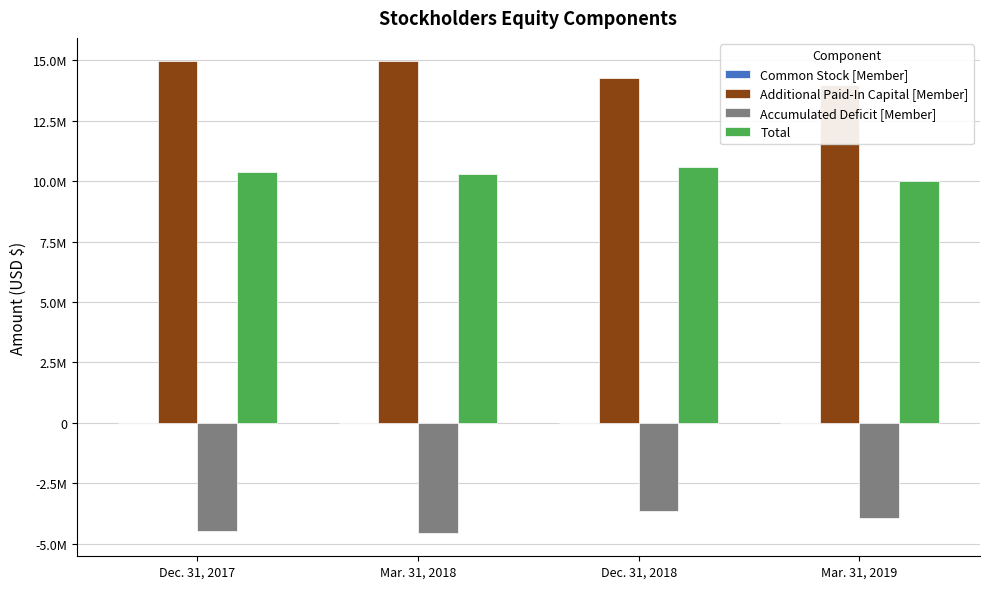

The value of Common Stock [Member] at Dec. 31, 2017 is 173. True or false?

False